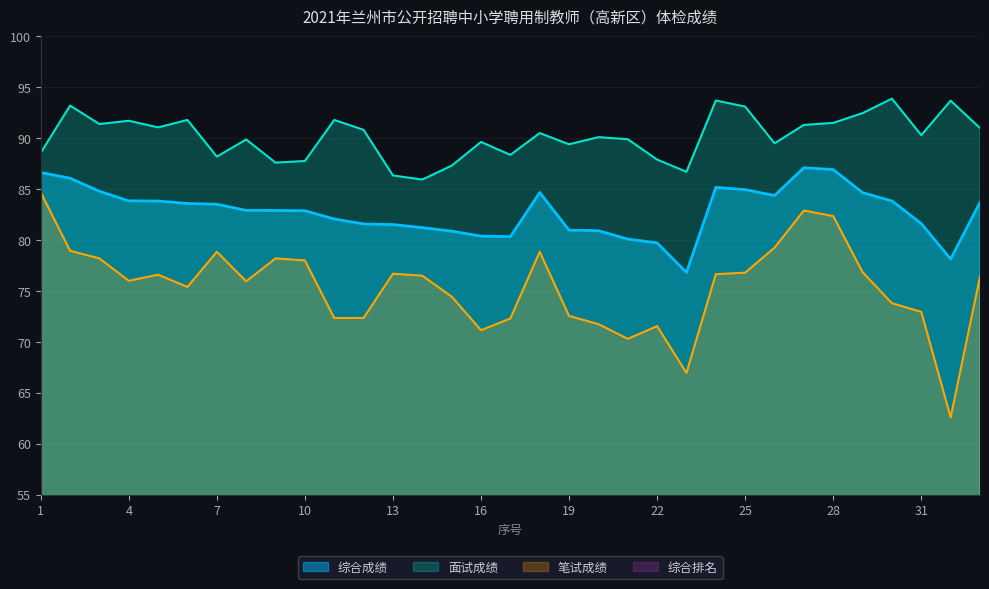

What is the difference between the 笔试成绩 values at 30 and 5?

2.8